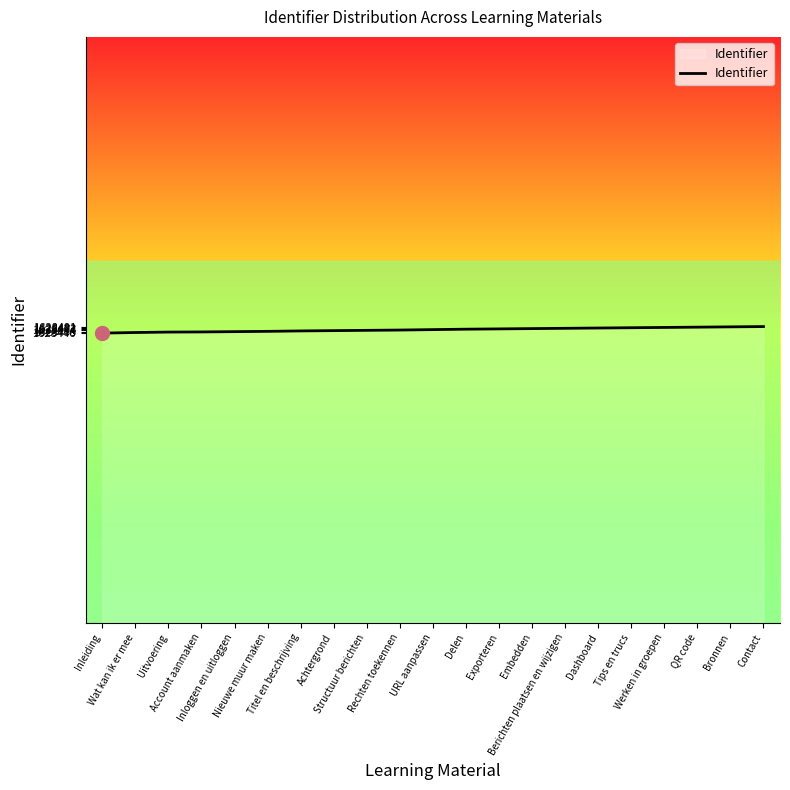

What is the minimum value shown in the chart?

1628446